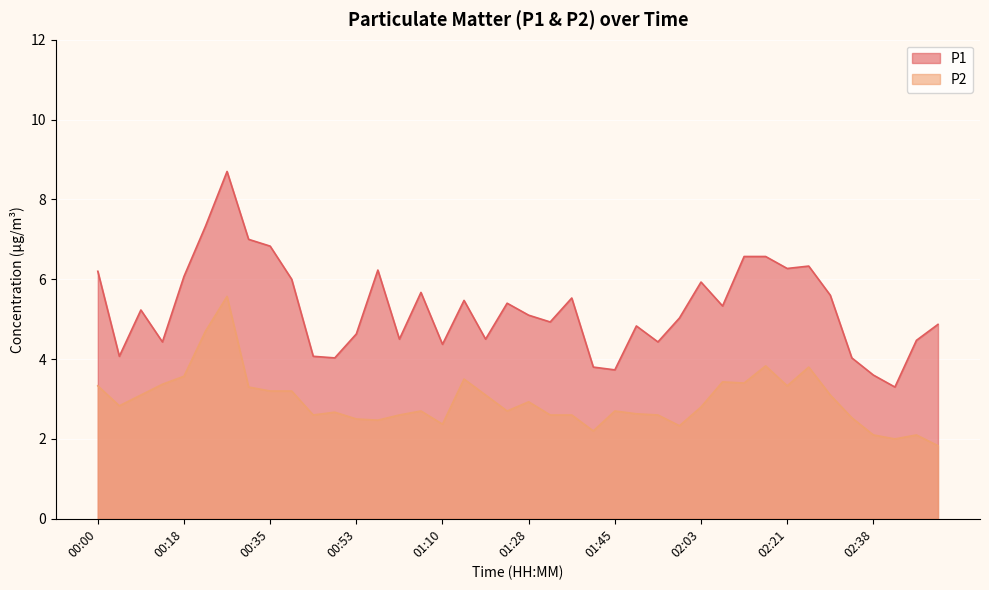

Rank the series by their average value, from lowest to highest.

P2, P1